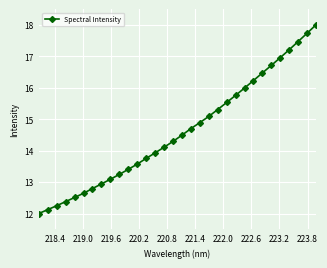

What is the greatest value displayed?

18.0